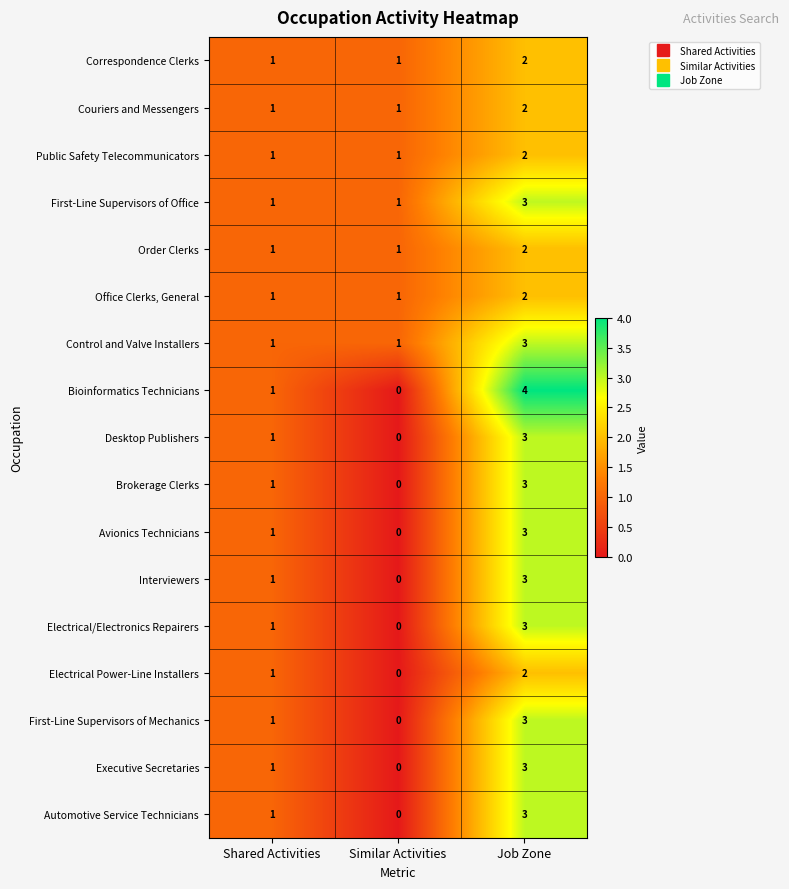

What is the highest value of the Bioinformatics Technicians series?

4